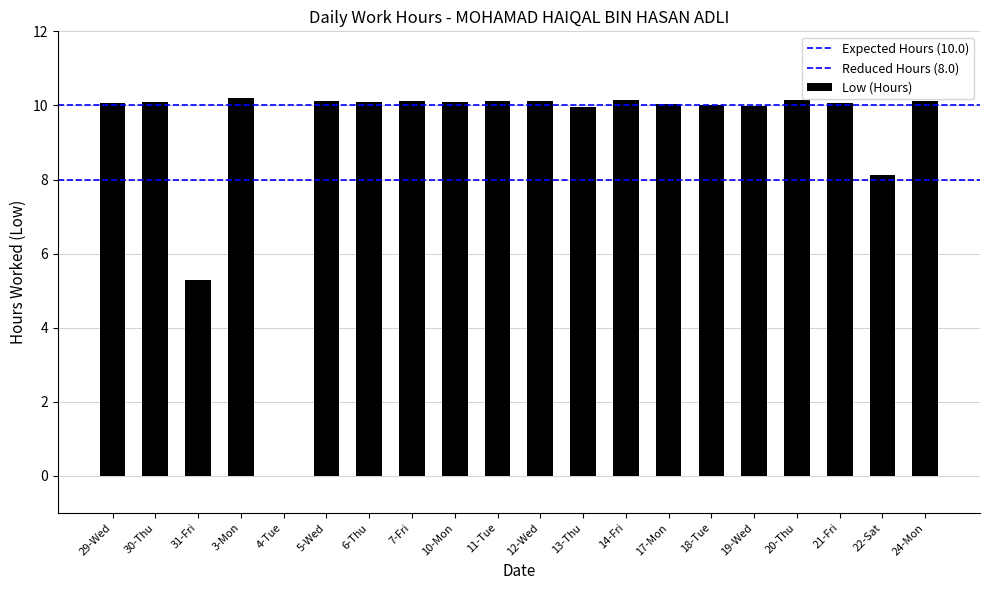

Count the number of data series in this chart.

1